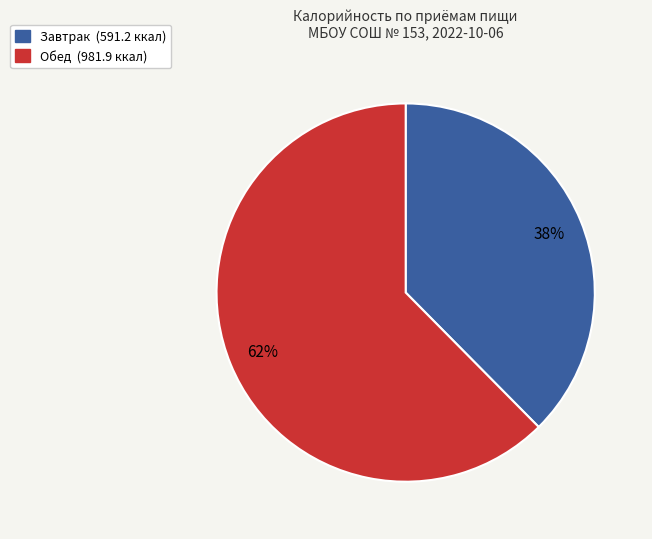

How many segments does this pie chart have?

2